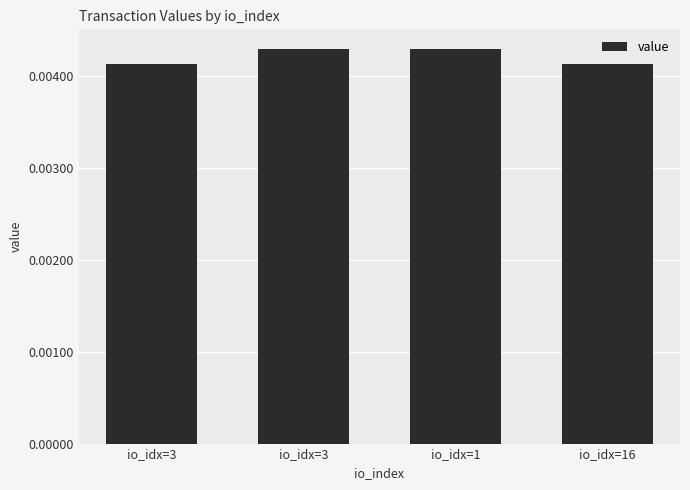

The value at io_idx=1 is 0.0. True or false?

True